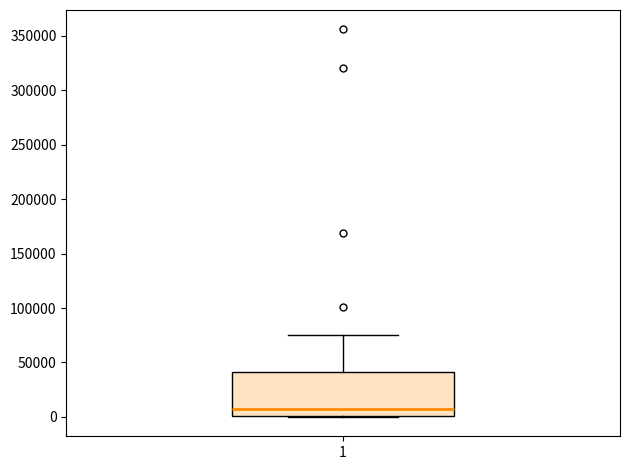

Read this box plot against the y-axis: the position of the median line, the range covered by the box, and the ends of both whiskers. The values are not printed on the chart, so give them approximately, as read against the axis.

median 5000, box 0 to 40000, whiskers 0 to 75000